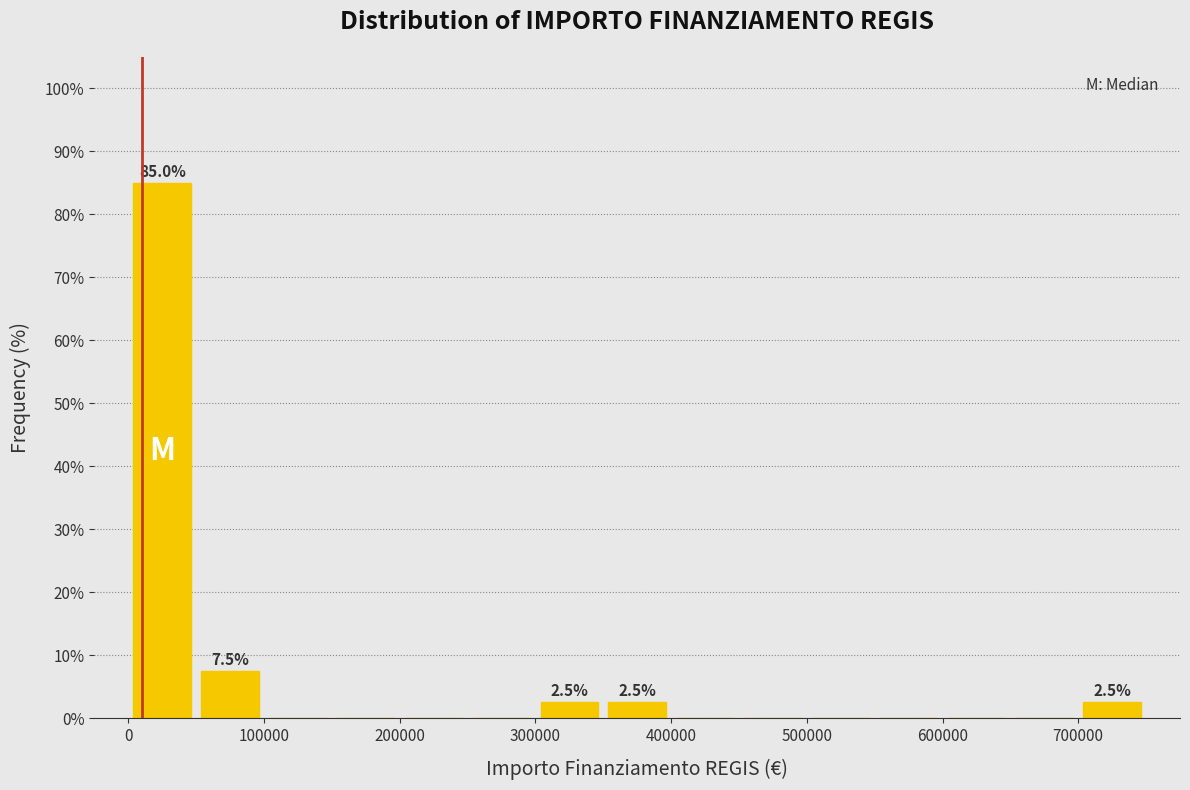

Which range on the x-axis has the tallest bar?

0 to 50000